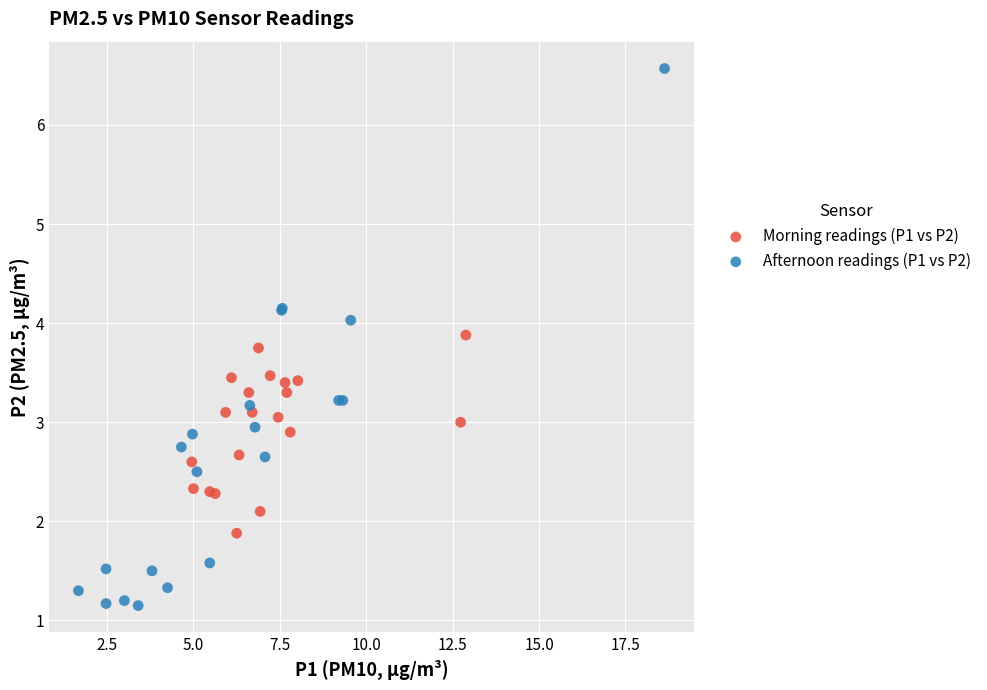

Which series has the largest Y range (max minus min)?

Afternoon readings (P1 vs P2)